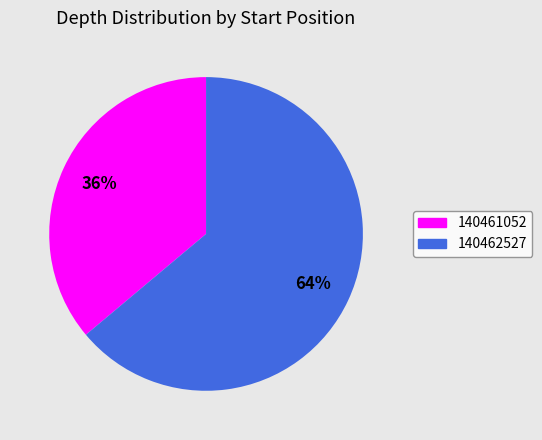

To the nearest percent, what is the difference between the largest and smallest slice percentages?

28%